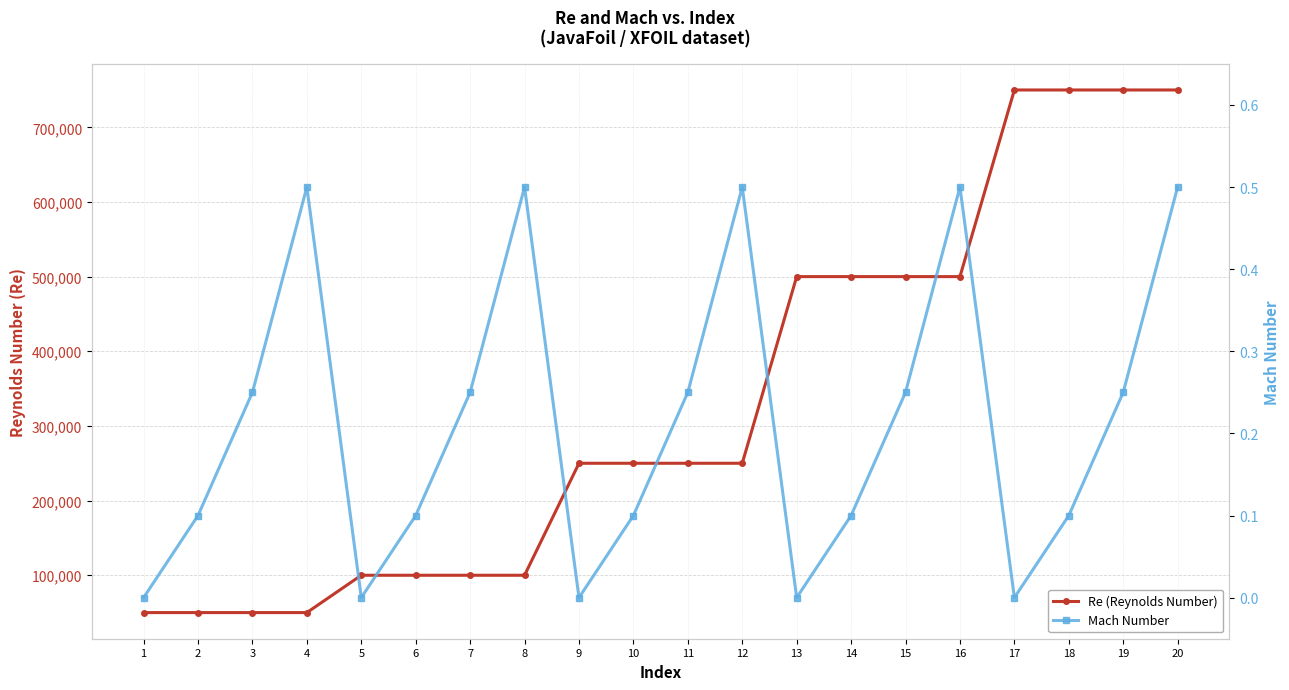

Where is Mach Number nearest to the value 0?

1